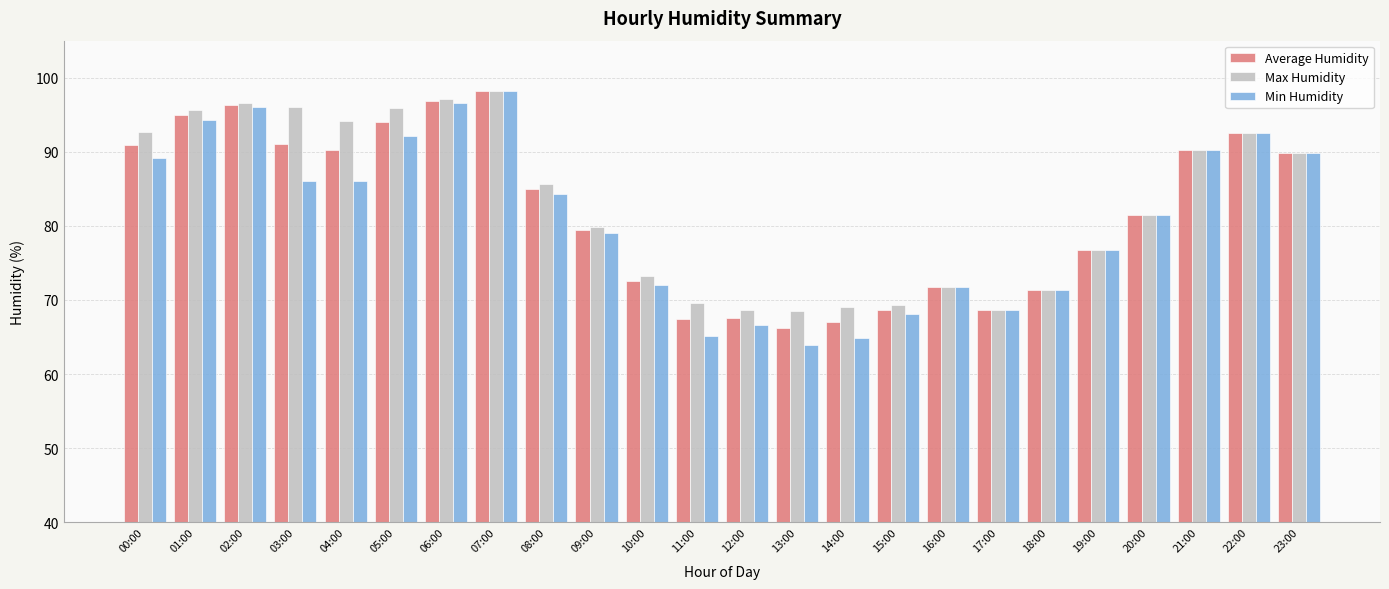

At how many categories does at least one series exceed 85?

12